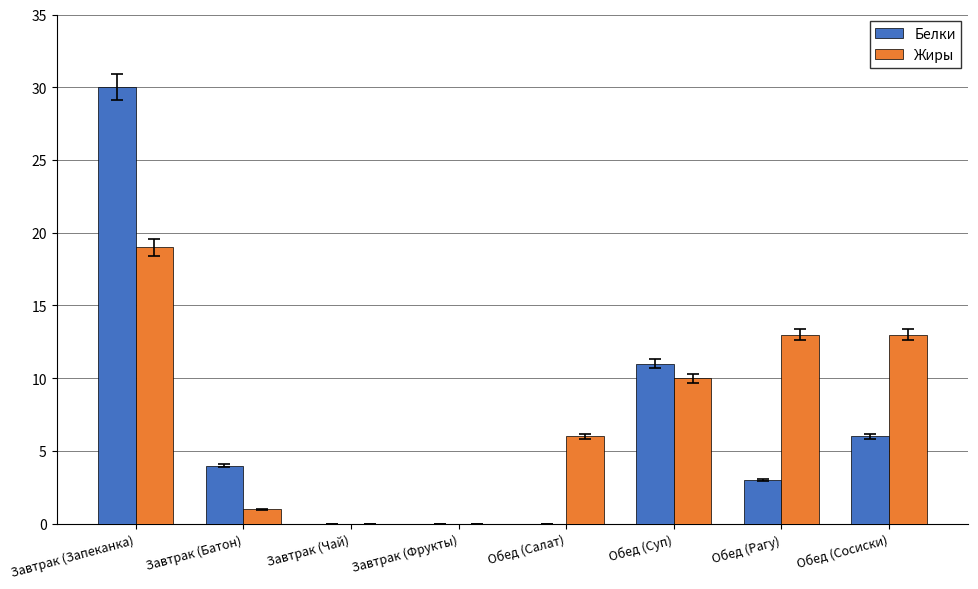

How many groups of bars are there?

8